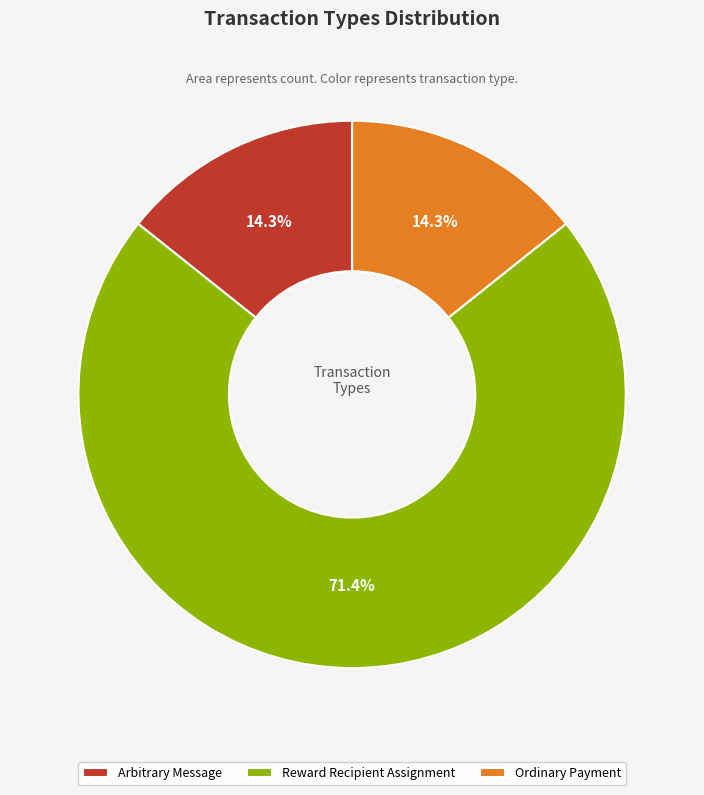

What is the ratio of the value at Reward Recipient Assignment to the value at Arbitrary Message?

5.0